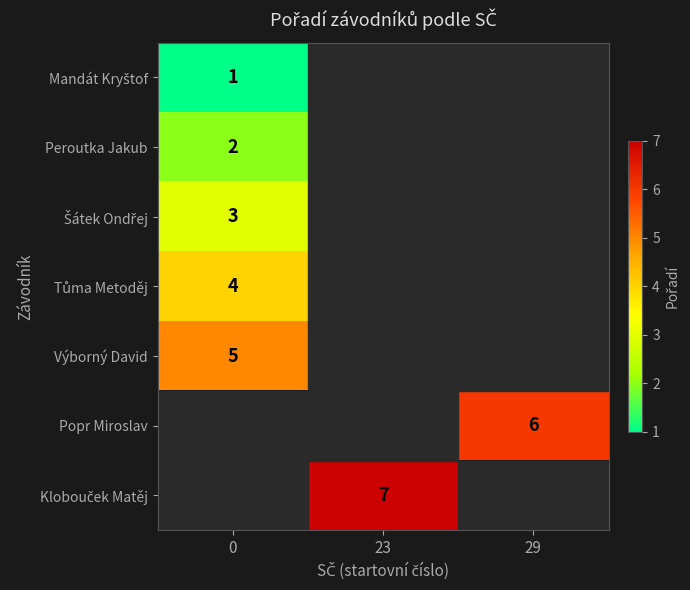

Count the number of categories in the chart.

3